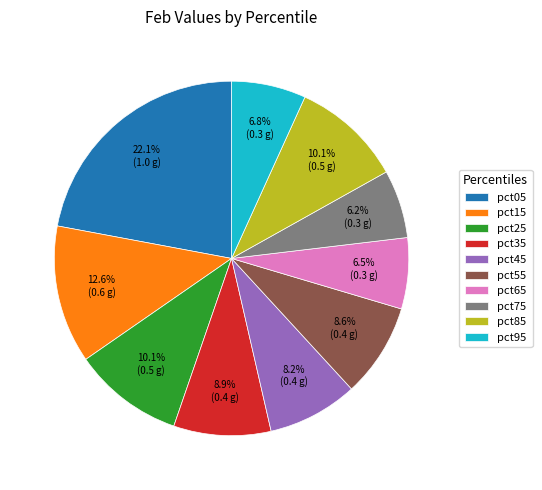

Is pct75 the majority of the pie?

No